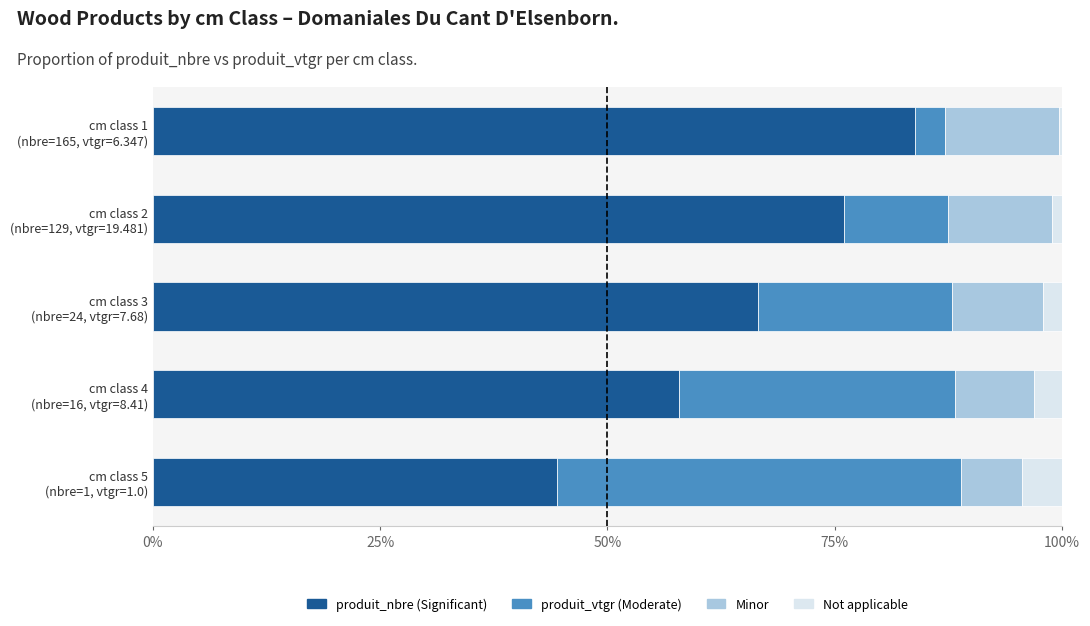

What is the difference between the second highest and second lowest values in the produit_nbre (Significant) series?

18.1